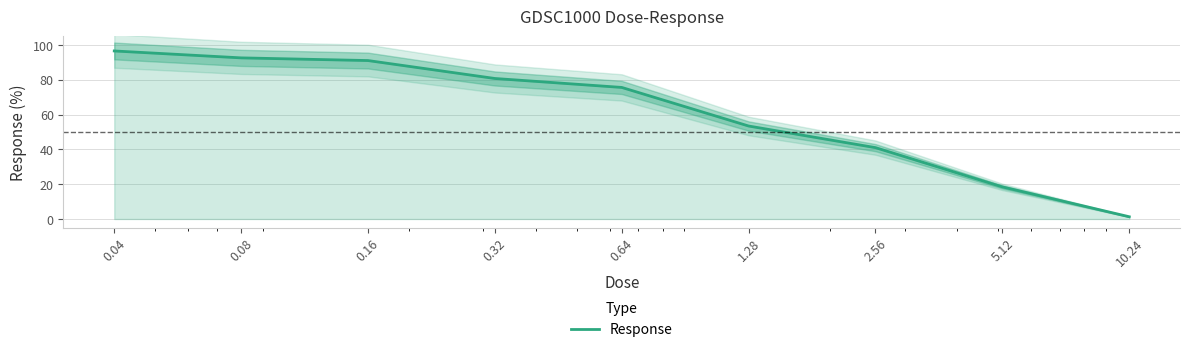

Between 10.24 and 5.12, which is larger?

5.12